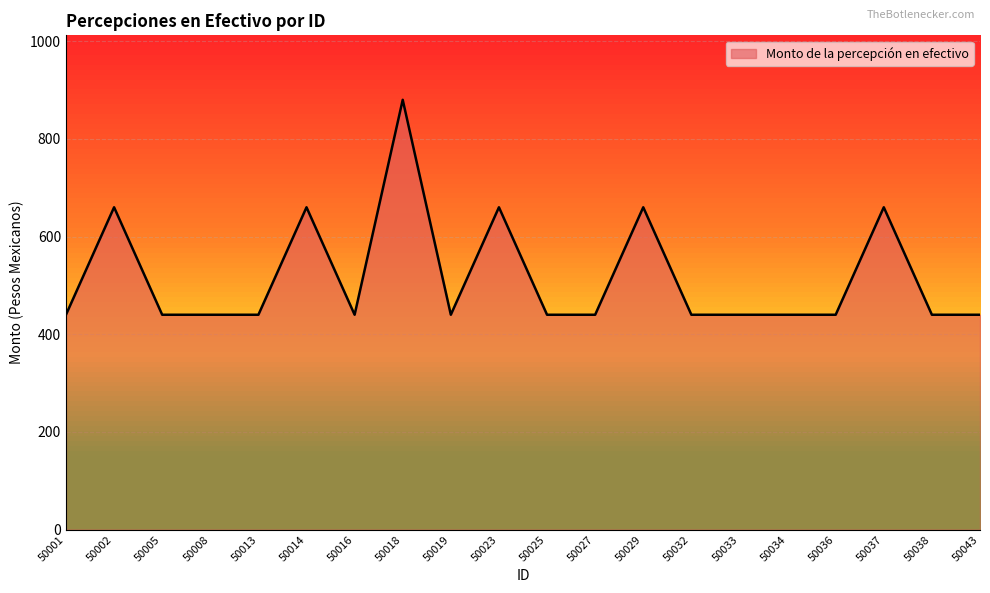

What is the ratio of the value at 50014 to the value at 50025?

1.5